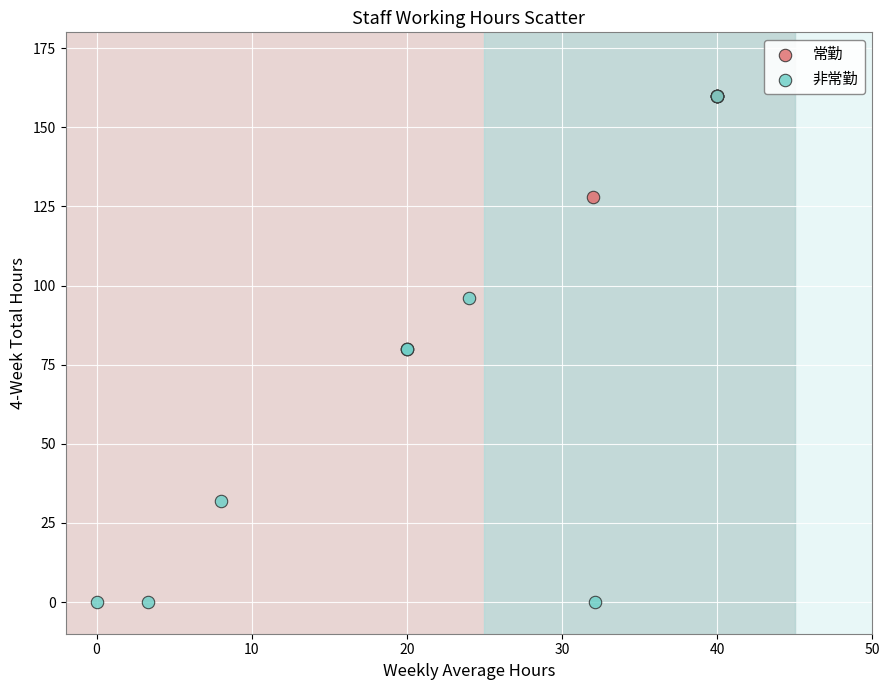

Which series reaches the minimum Y coordinate?

非常勤